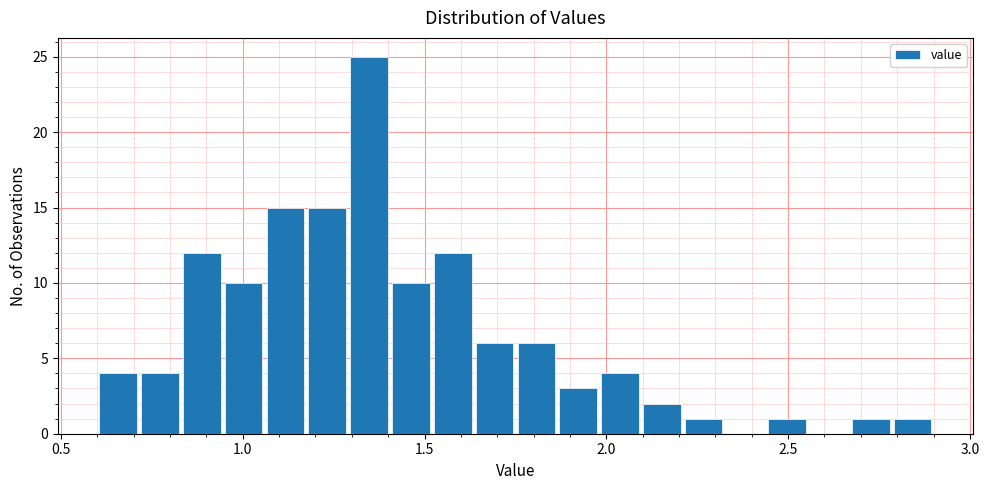

Around what value on the x-axis is the tallest bar? Give the approximate position of its centre, as read against the axis.

1.35